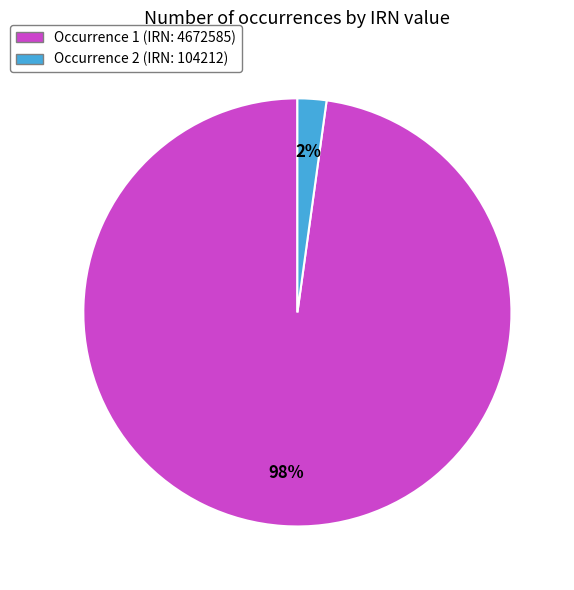

What percentage is the Occurrence 1 (IRN: 4672585) slice, to the nearest percent?

98%